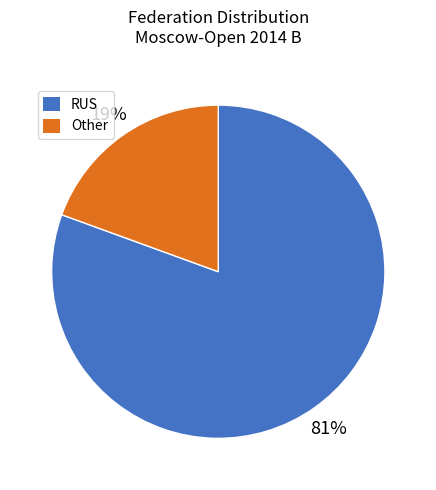

Rank the categories by value from highest to lowest.

RUS, Other